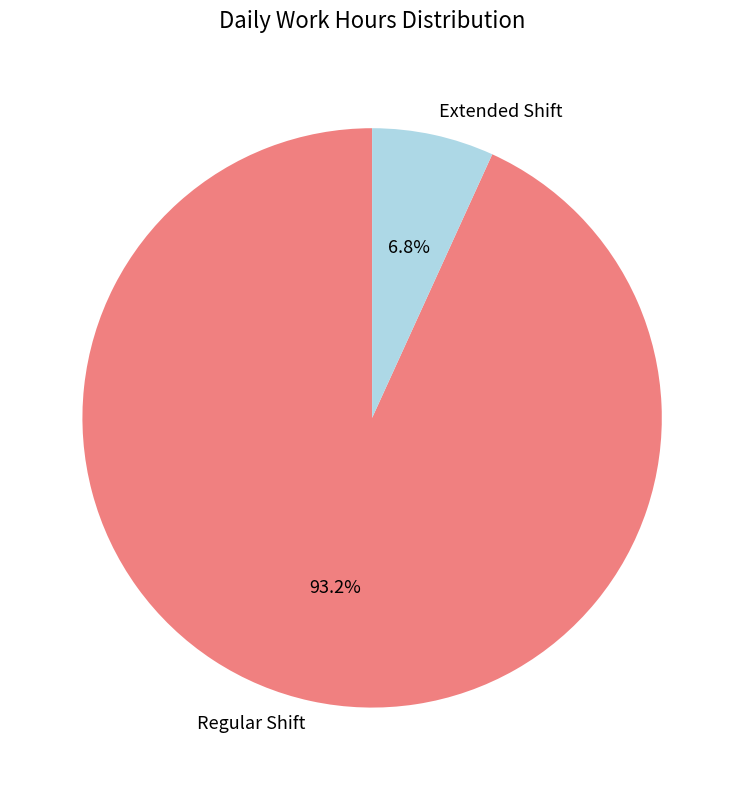

Is there any slice that represents more than half of the pie?

Yes